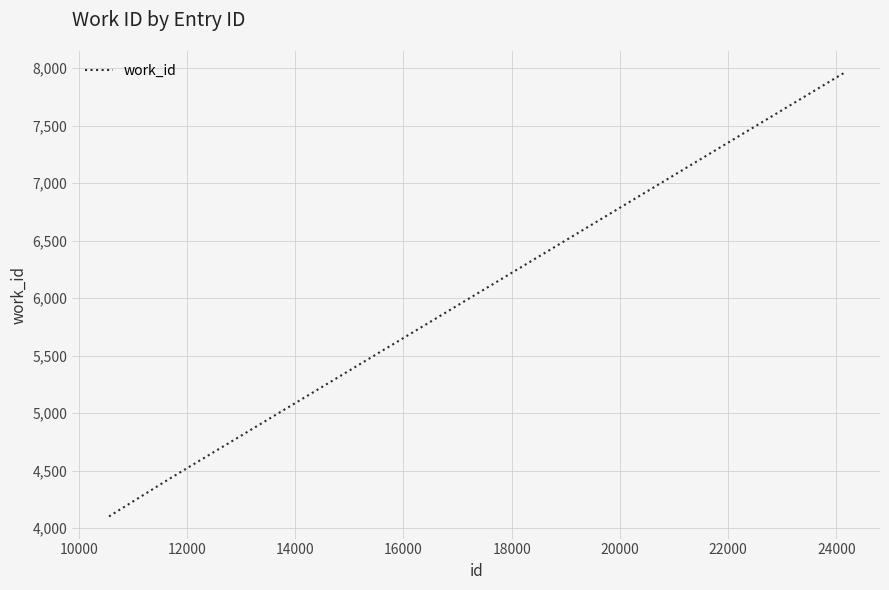

True or false: there are more than 2 points higher than both neighbors.

False